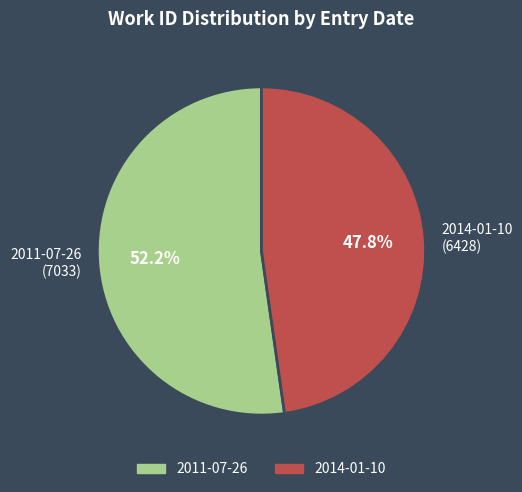

Between 2014-01-10 and 2011-07-26, which is larger?

2011-07-26